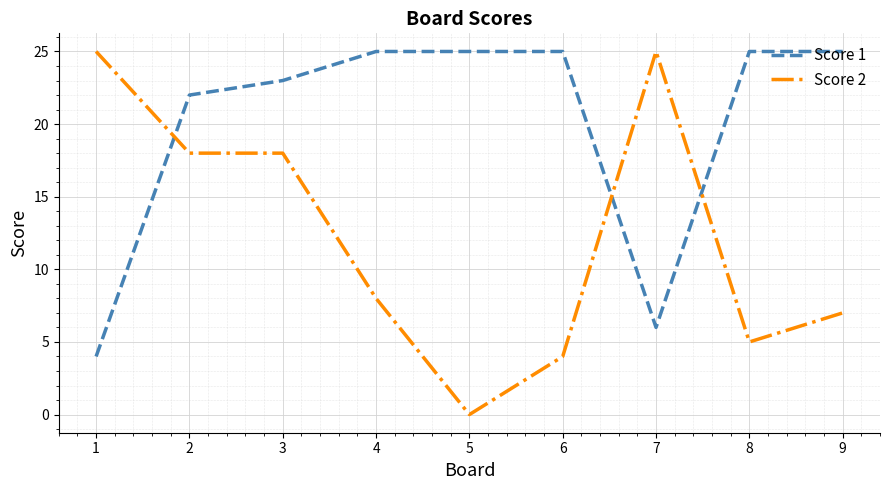

Where do Score 2 and Score 1 first cross each other?

1 and 2